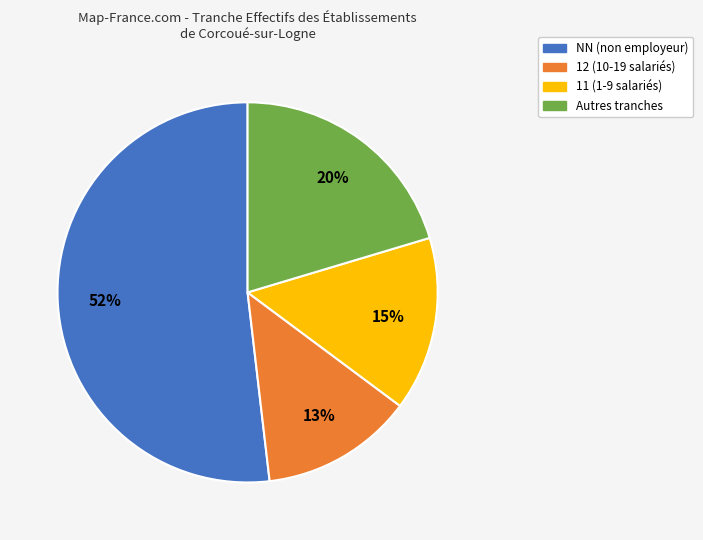

To the nearest percent, what is the average slice percentage?

25%